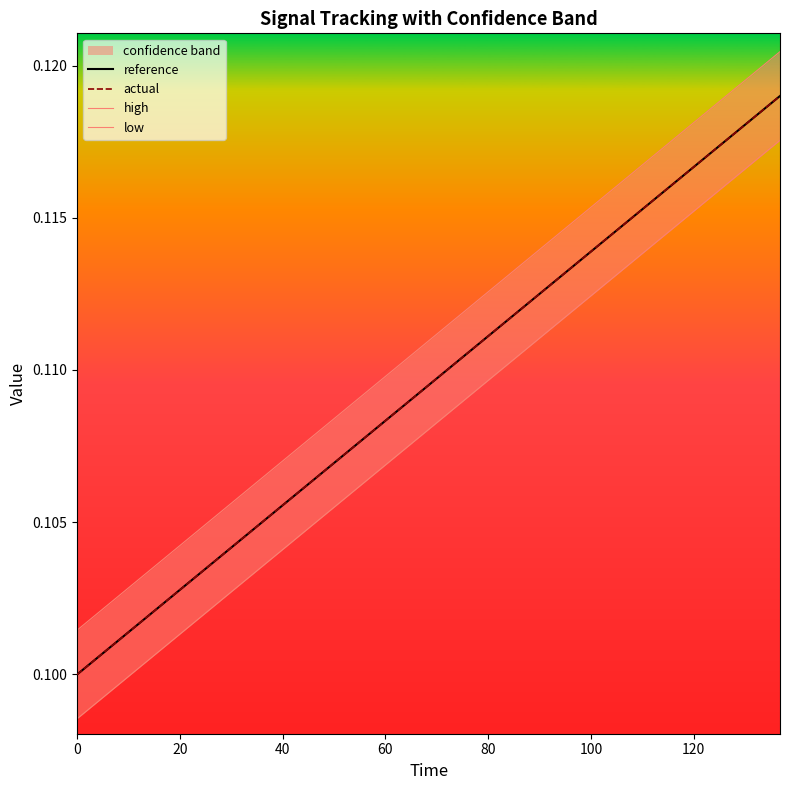

True or false: low has a value of 0.1 at 120.

True